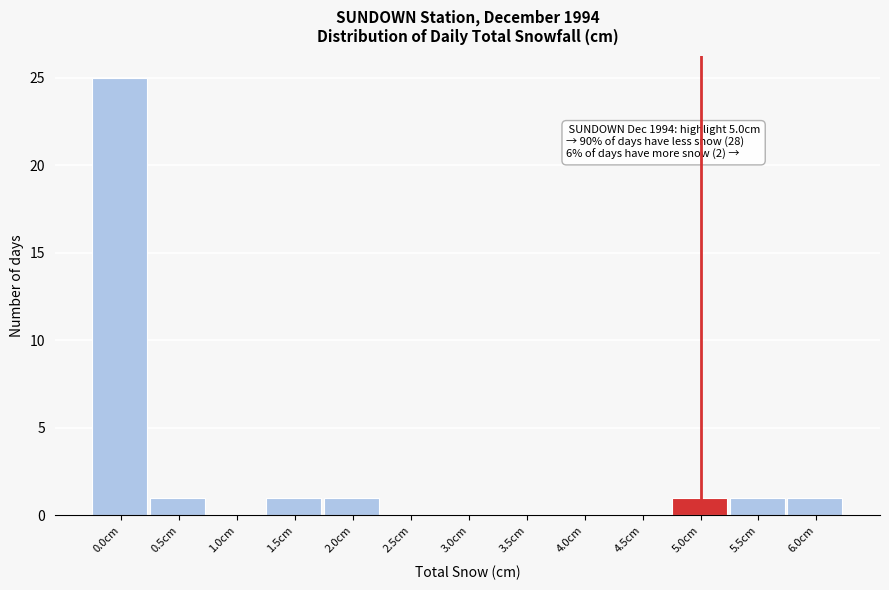

Reading left to right, extract all data points from this chart.

0.0cm=25	0.5cm=1	1.0cm=0	1.5cm=1	2.0cm=1	2.5cm=0	3.0cm=0	3.5cm=0	4.0cm=0	4.5cm=0	5.0cm=1	5.5cm=1	6.0cm=1